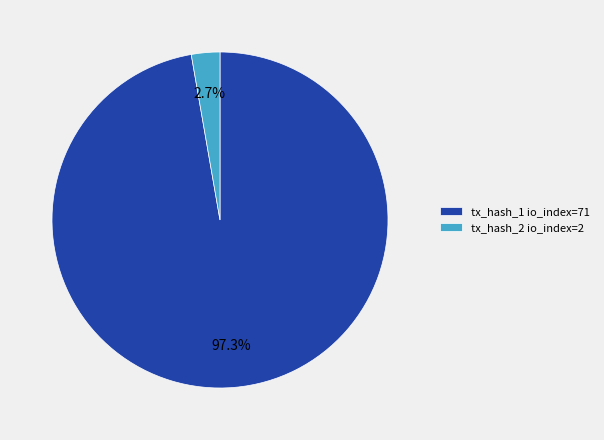

To the nearest percent, what portion does tx_hash_2 io_index=2 represent?

3%